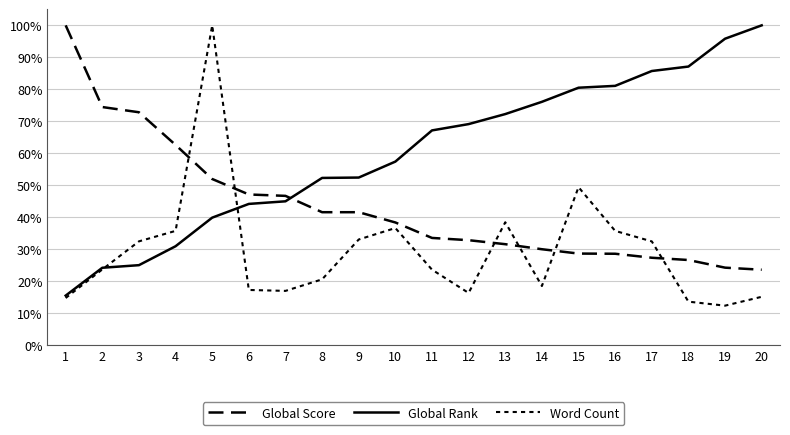

True or false: Global Rank has a value of 47.7 at 4.

False